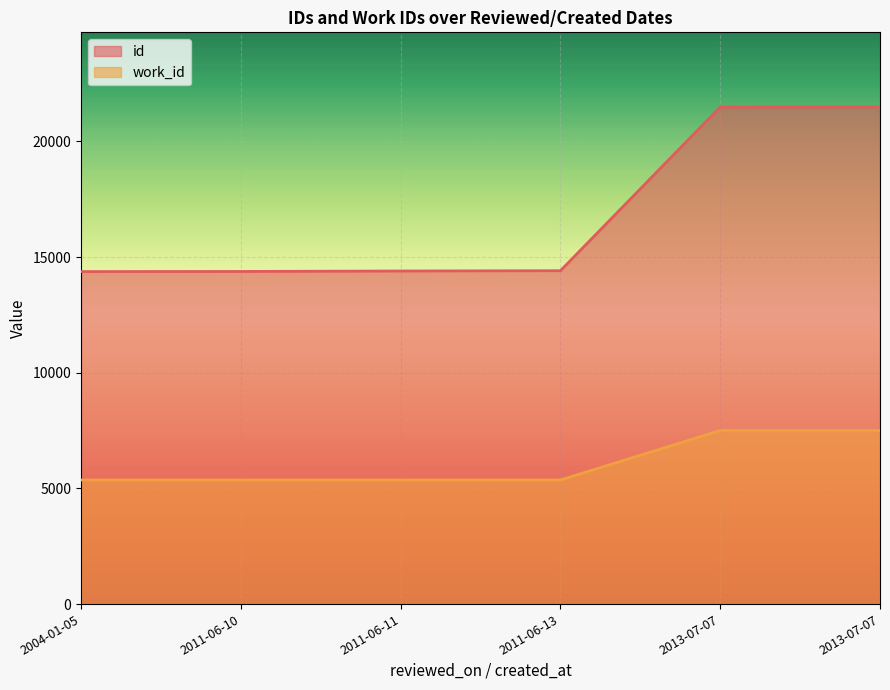

True or false: work_id and id cross at least once.

False